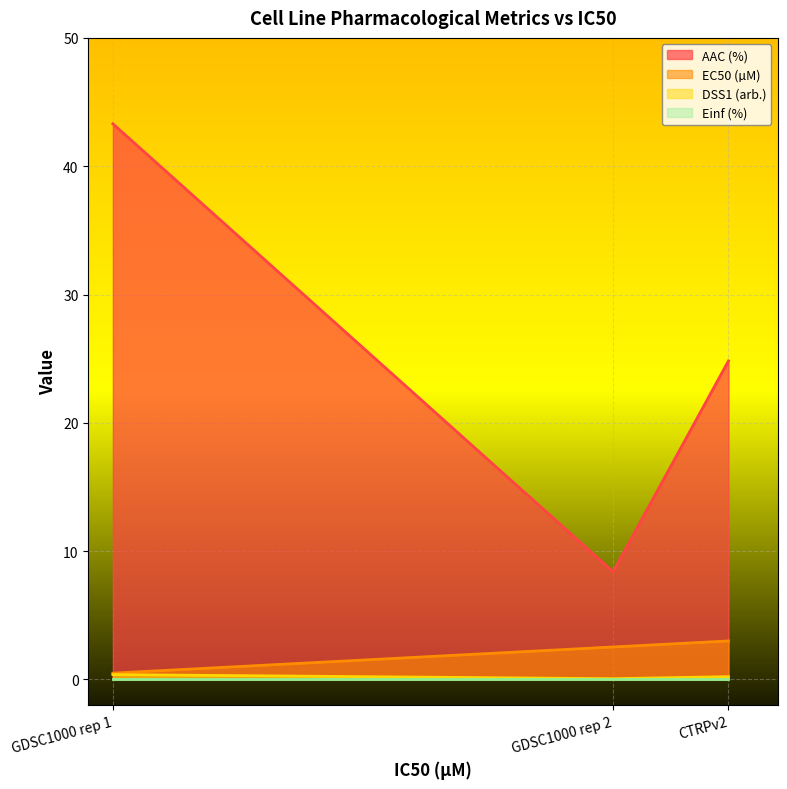

What position from the right is CTRPv2?

1